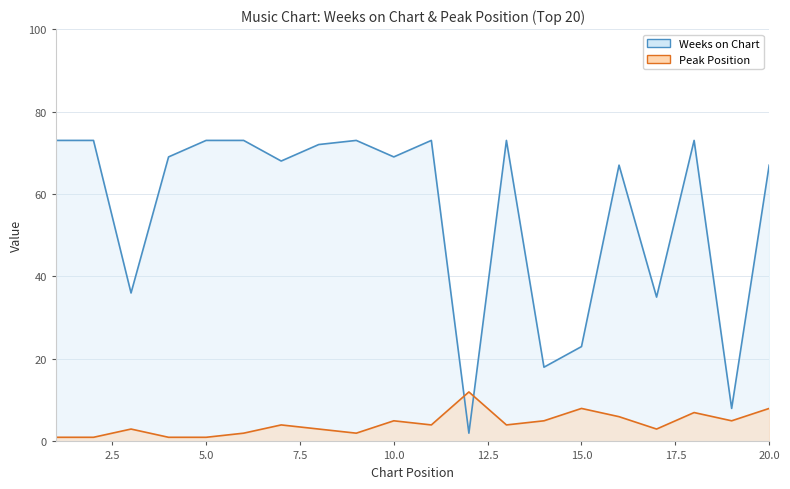

At how many categories does at least one series exceed 48?

14